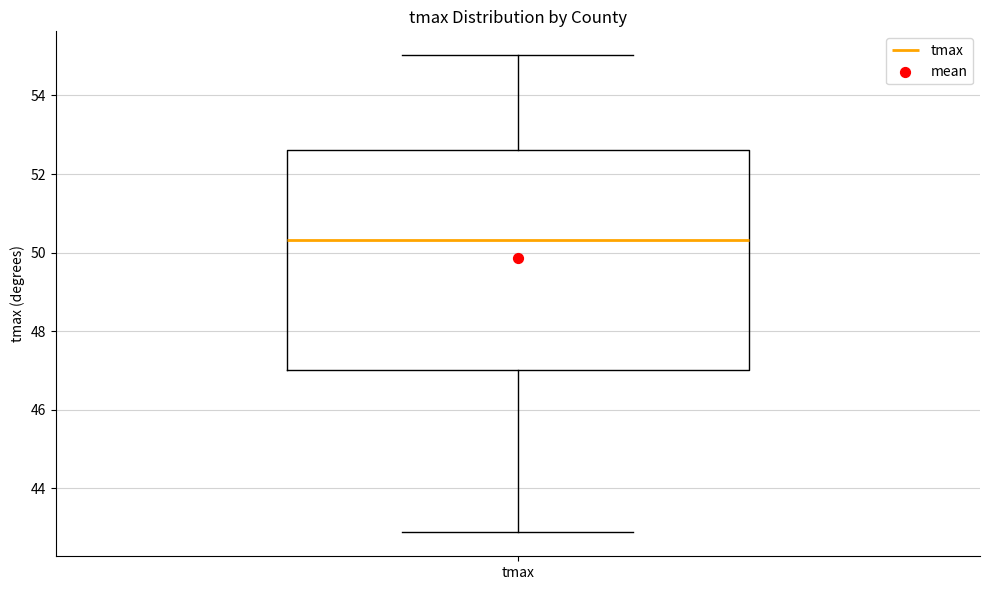

Where does the upper whisker of the box for tmax end on the y-axis? The values are not printed on the chart, so give them approximately, as read against the axis.

55.0